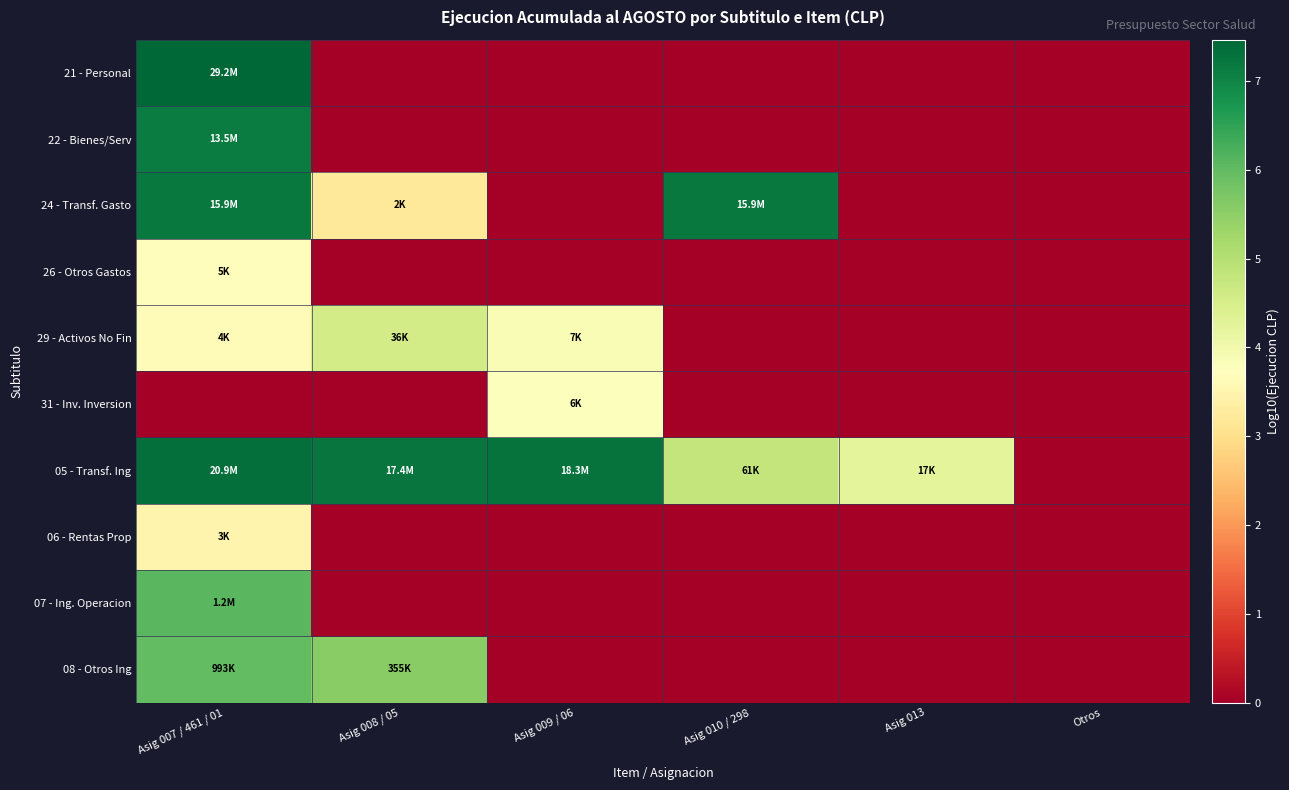

Reading left to right, what are all the values shown in this chart?

21 - Personal: Asig 007 / 461 / 01=7.5	Asig 008 / 05=0.0	Asig 009 / 06=0.0	Asig 010 / 298=0.0	Asig 013=0.0	Otros=0.0
22 - Bienes/Serv: Asig 007 / 461 / 01=7.1	Asig 008 / 05=0.0	Asig 009 / 06=0.0	Asig 010 / 298=0.0	Asig 013=0.0	Otros=0.0
24 - Transf. Gasto: Asig 007 / 461 / 01=7.2	Asig 008 / 05=3.2	Asig 009 / 06=0.0	Asig 010 / 298=7.2	Asig 013=0.0	Otros=0.0
26 - Otros Gastos: Asig 007 / 461 / 01=3.7	Asig 008 / 05=0.0	Asig 009 / 06=0.0	Asig 010 / 298=0.0	Asig 013=0.0	Otros=0.0
29 - Activos No Fin: Asig 007 / 461 / 01=3.6	Asig 008 / 05=4.6	Asig 009 / 06=3.9	Asig 010 / 298=0.0	Asig 013=0.0	Otros=0.0
31 - Inv. Inversion: Asig 007 / 461 / 01=0.0	Asig 008 / 05=0.0	Asig 009 / 06=3.8	Asig 010 / 298=0.0	Asig 013=0.0	Otros=0.0
05 - Transf. Ing: Asig 007 / 461 / 01=7.3	Asig 008 / 05=7.2	Asig 009 / 06=7.3	Asig 010 / 298=4.8	Asig 013=4.2	Otros=0.0
06 - Rentas Prop: Asig 007 / 461 / 01=3.5	Asig 008 / 05=0.0	Asig 009 / 06=0.0	Asig 010 / 298=0.0	Asig 013=0.0	Otros=0.0
07 - Ing. Operacion: Asig 007 / 461 / 01=6.1	Asig 008 / 05=0.0	Asig 009 / 06=0.0	Asig 010 / 298=0.0	Asig 013=0.0	Otros=0.0
08 - Otros Ing: Asig 007 / 461 / 01=6.0	Asig 008 / 05=5.6	Asig 009 / 06=0.0	Asig 010 / 298=0.0	Asig 013=0.0	Otros=0.0